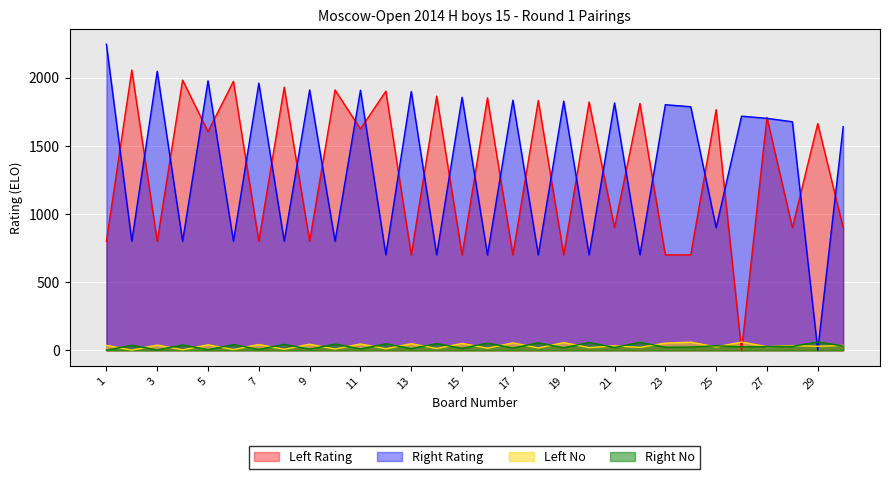

How many series are shown in this chart?

4